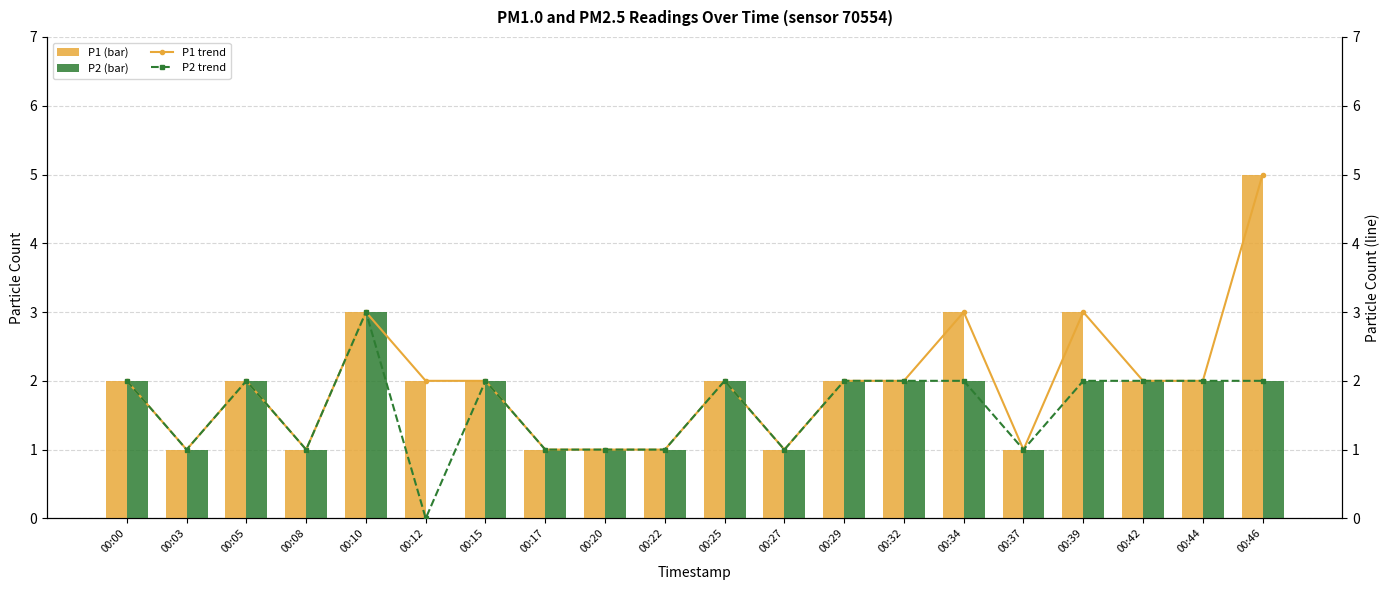

At how many categories does at least one series exceed 1?

13